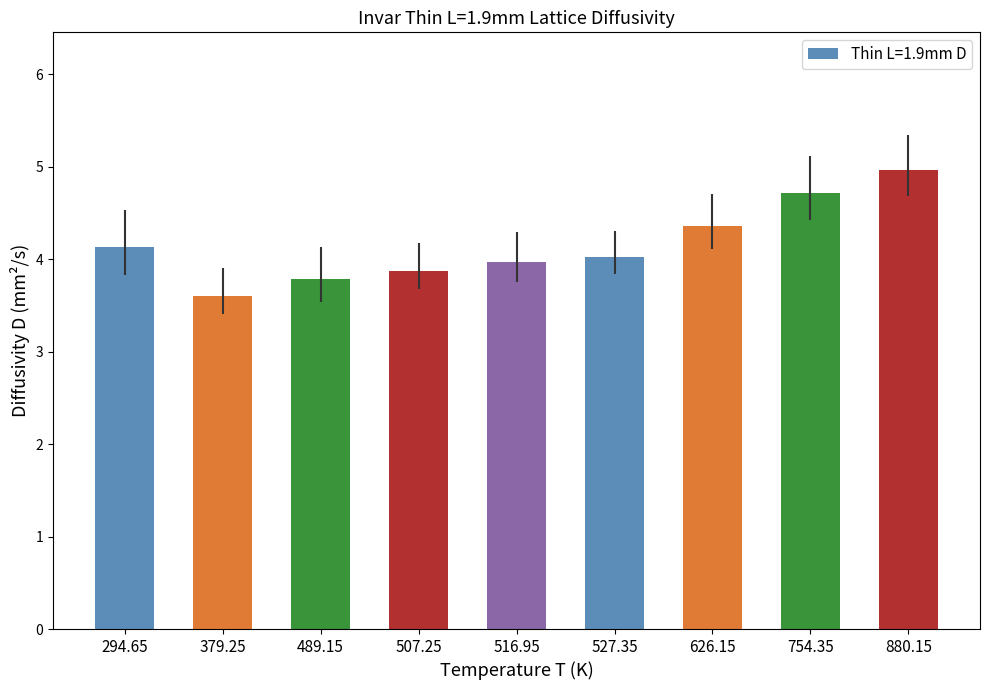

Count the number of data series in this chart.

1